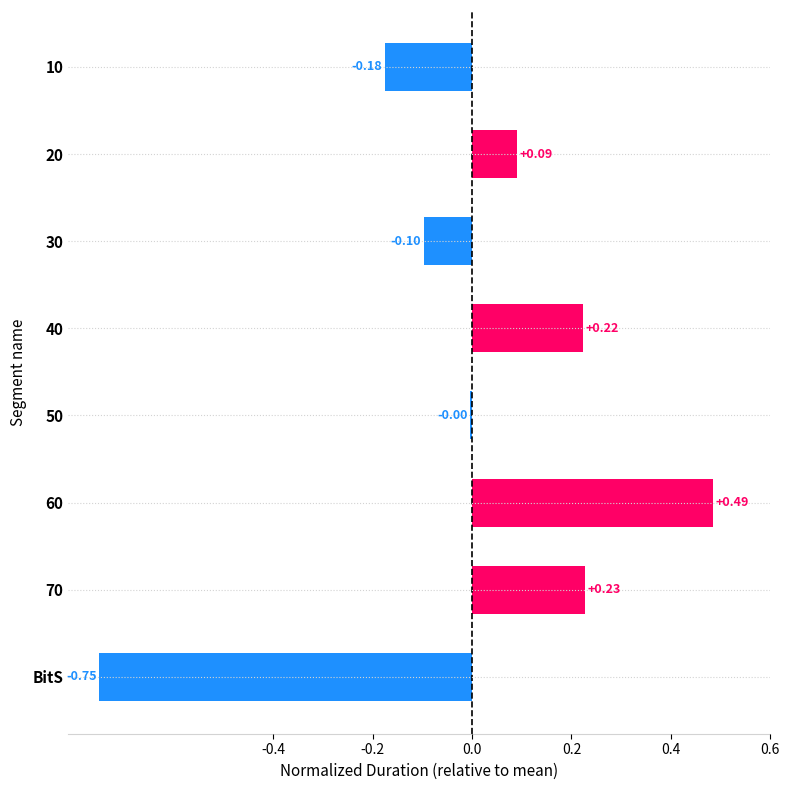

Between BitS and 70, which is larger?

70